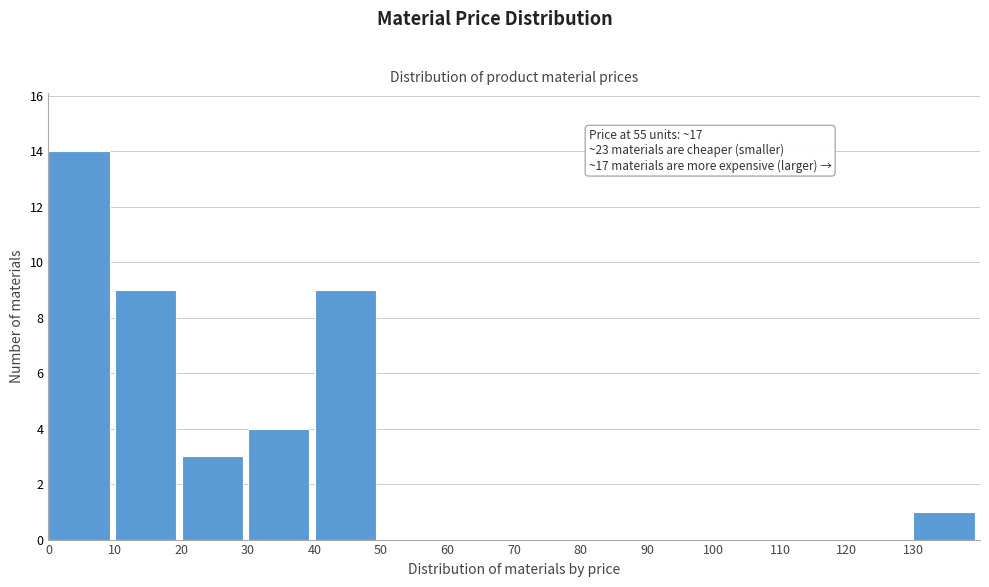

Over which range of the x-axis is the bar tallest?

0 to 10